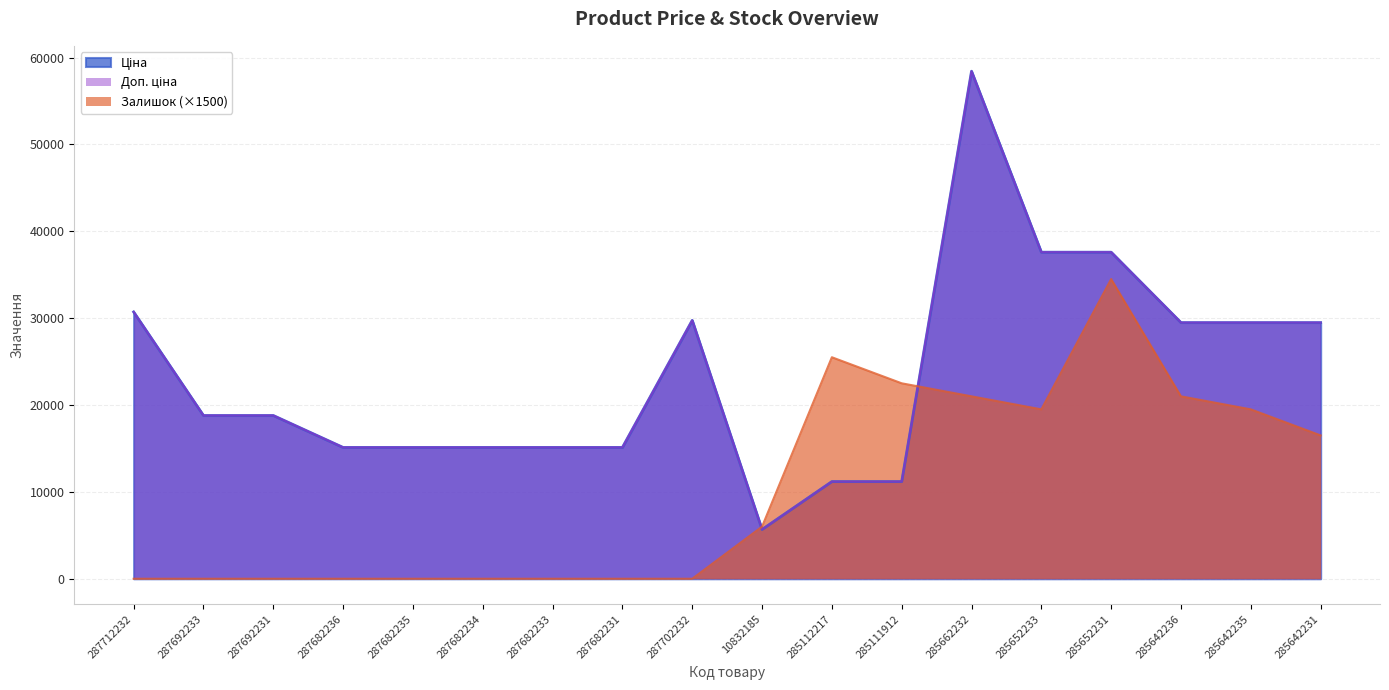

Rank the categories by Ціна value from lowest to highest.

10832185, 285112217, 285111912, 287682236, 287682235, 287682234, 287682233, 287682231, 287692233, 287692231, 285642236, 285642235, 285642231, 287702232, 287712232, 285652233, 285652231, 285662232